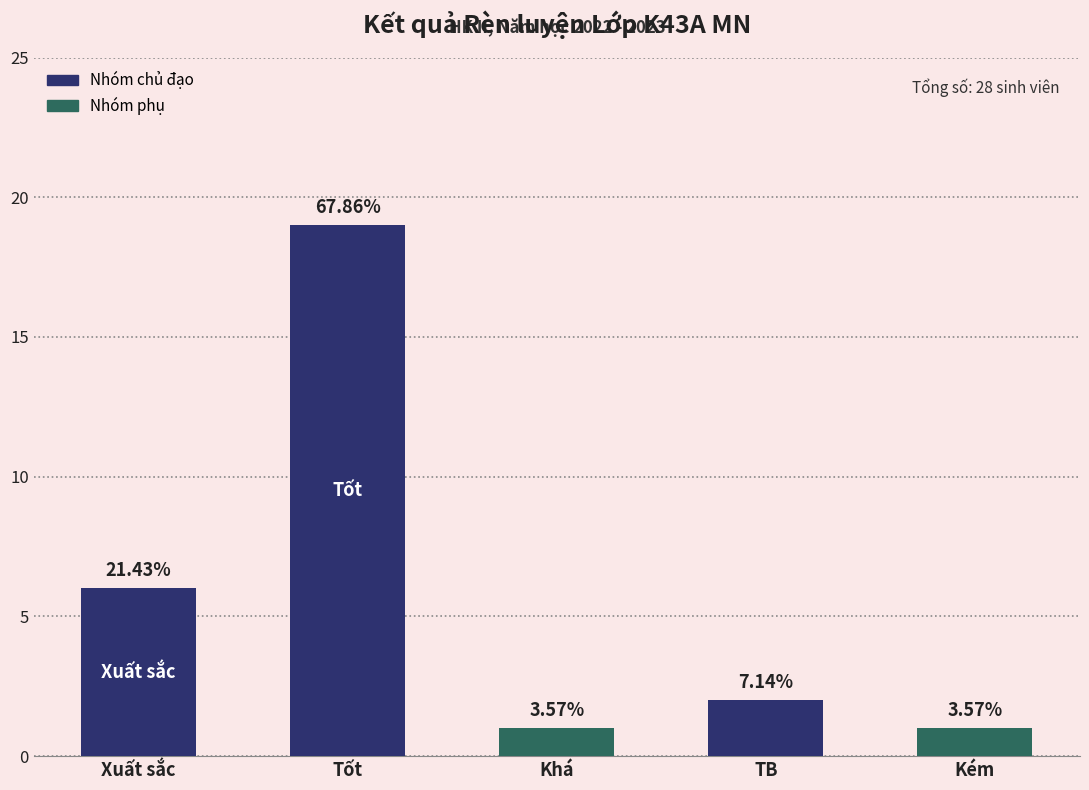

What is the greatest value displayed?

19